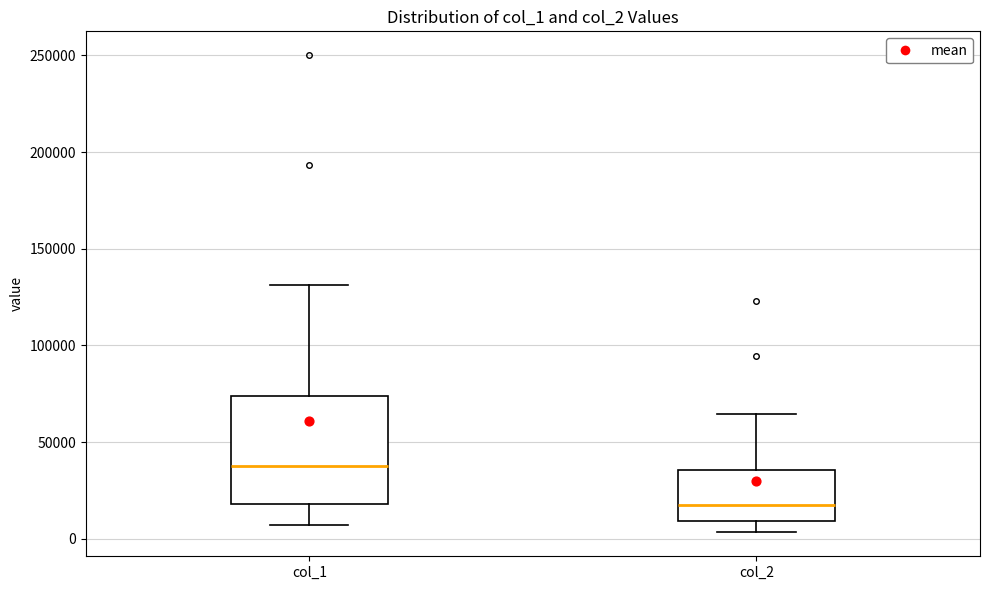

Reading left to right, transcribe this box plot: for each box, give where its median line is, the range the box spans, and where its two whiskers end, as read against the y-axis. The values are not printed on the chart, so give them approximately, as read against the axis.

col_1: median 40000, box 20000 to 75000, whiskers 5000 to 130000
col_2: median 20000, box 10000 to 35000, whiskers 5000 to 65000